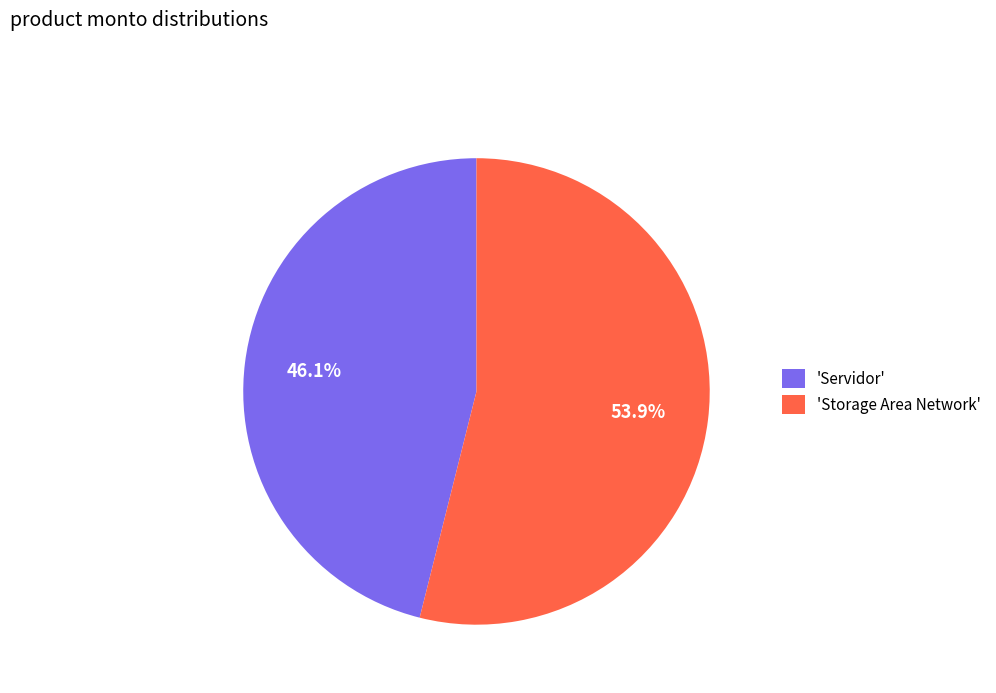

What is the largest slice in the pie chart?

'Storage Area Network'